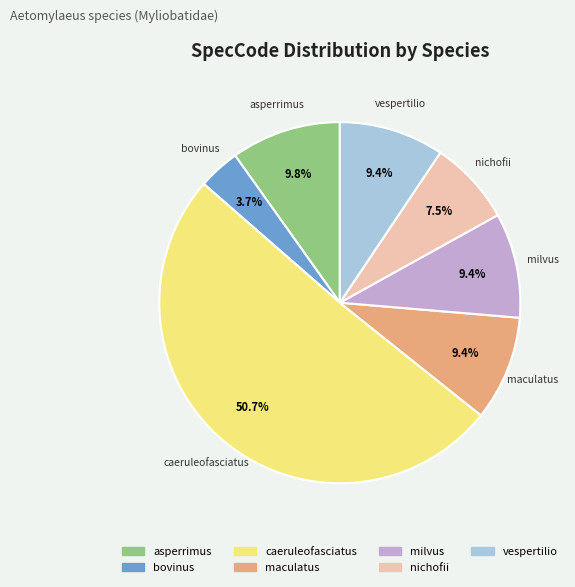

Between vespertilio and nichofii, which is larger?

vespertilio